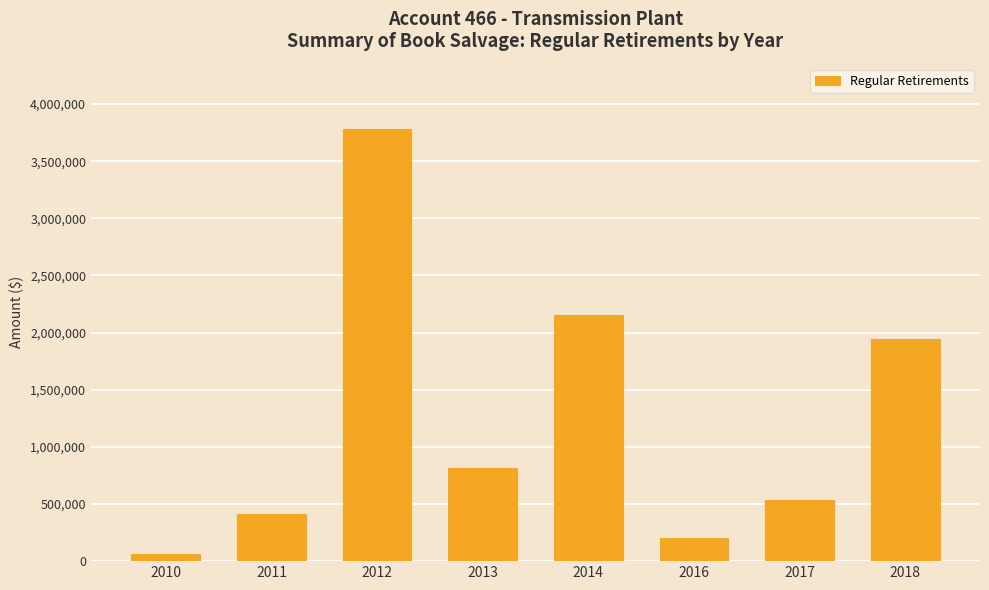

Approximately how many times larger is the value at 2016 compared to 2013?

0.2